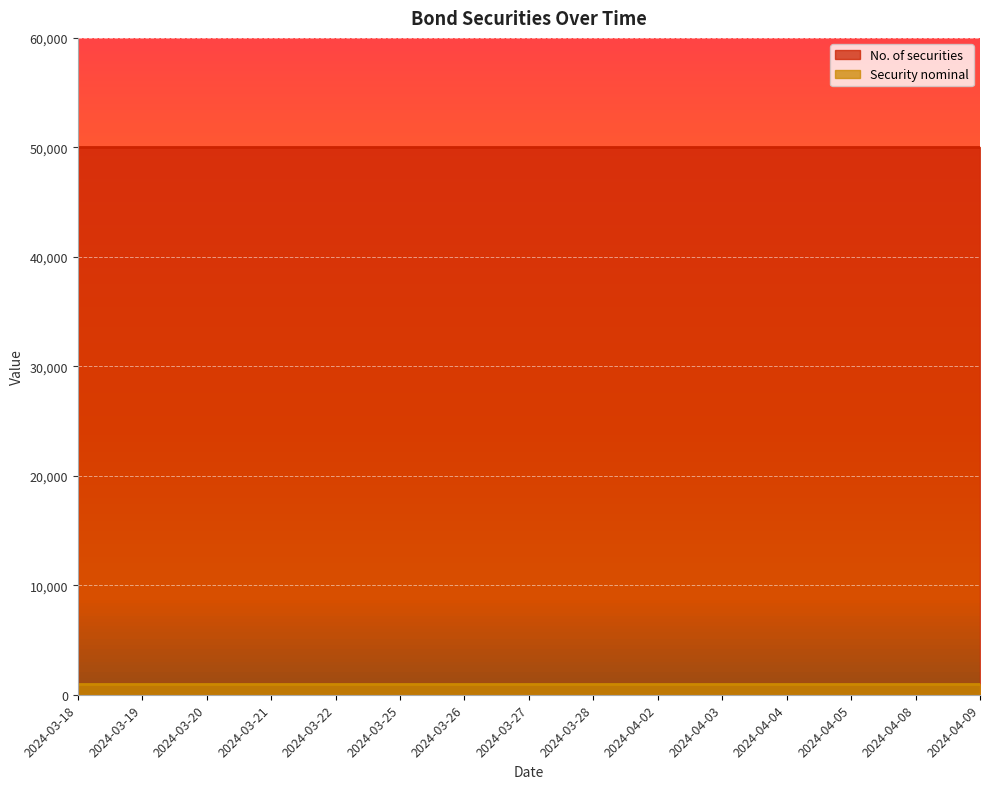

What is the minimum value for Security nominal?

1000